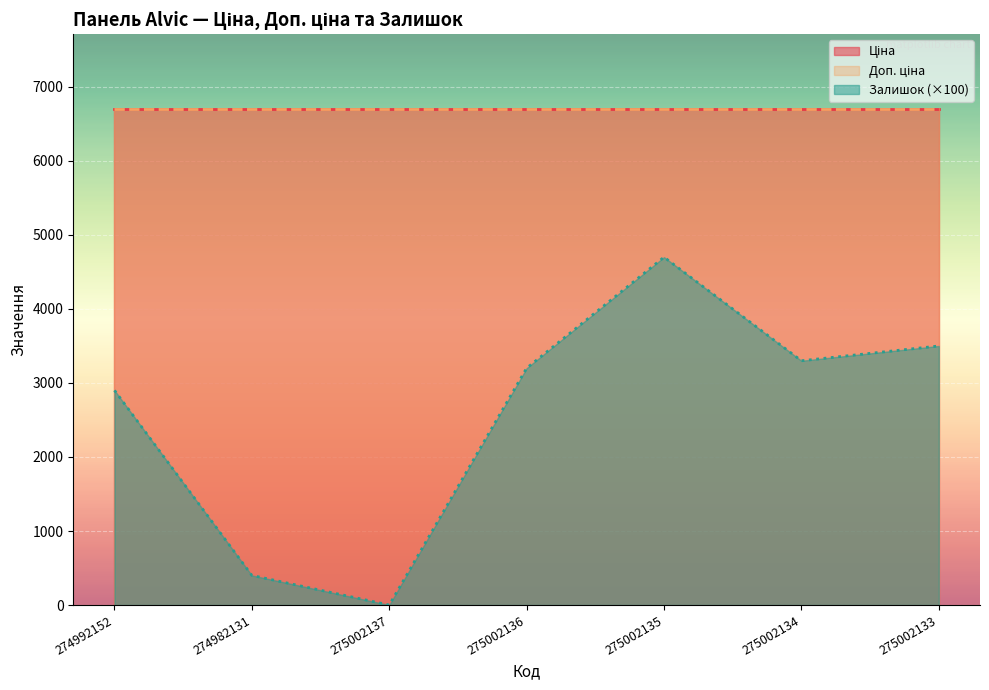

True or false: Доп. ціна and Ціна cross at least once.

False